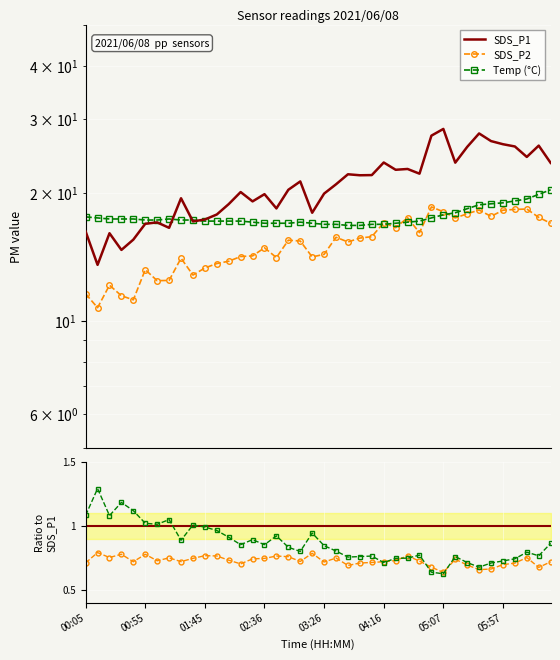

Which series changed the most between 01:05 and 01:35?

SDS_P2